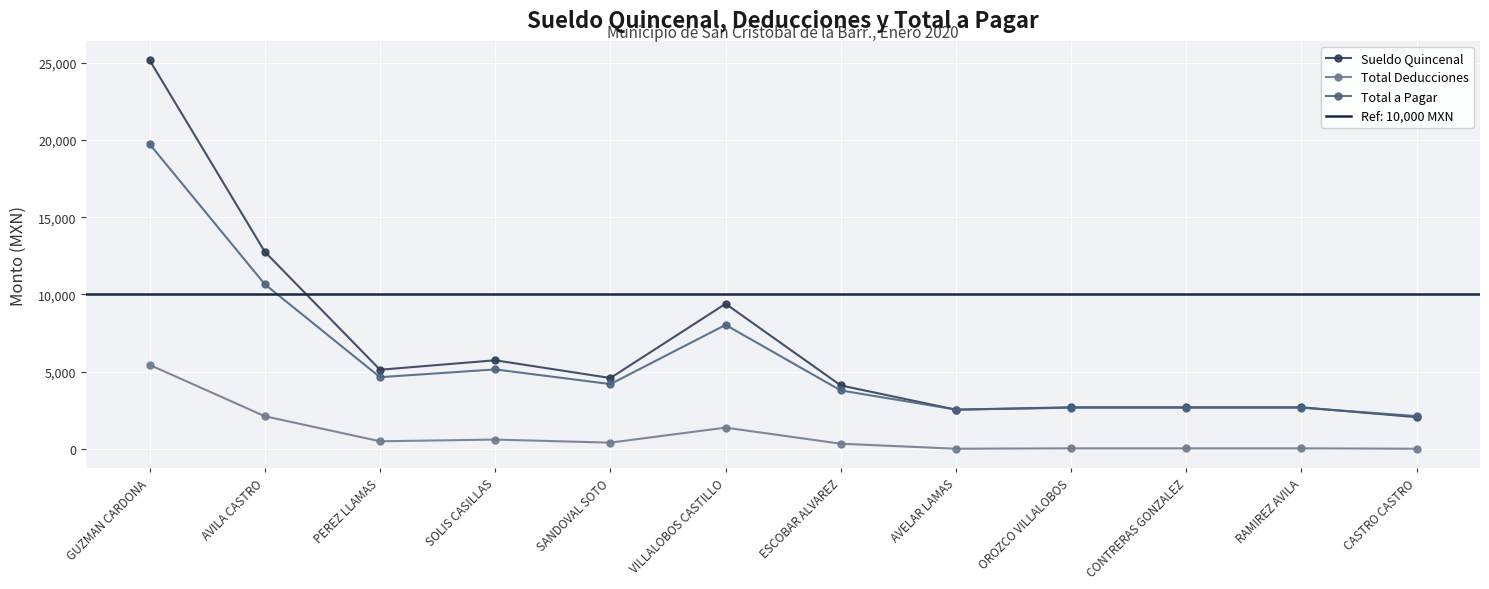

The Sueldo Quincenal series shows 2682.2 at CONTRERAS GONZALEZ. True or false?

True